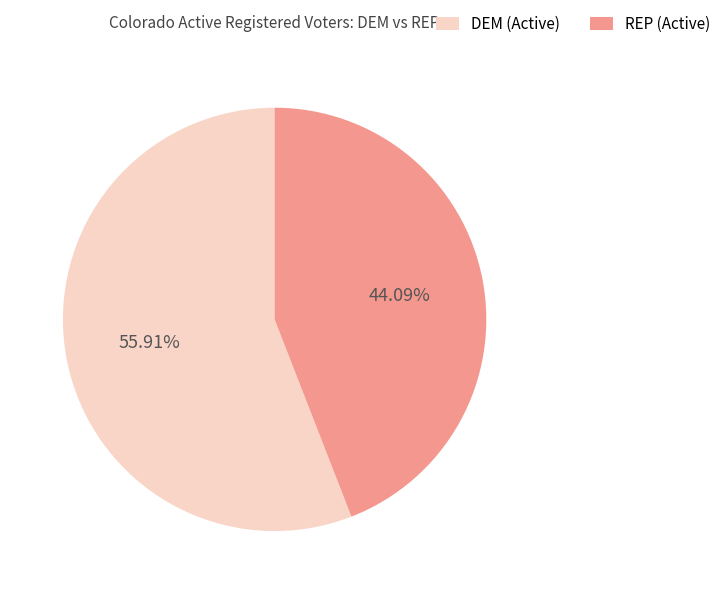

Is DEM (Active) the majority of the pie?

Yes